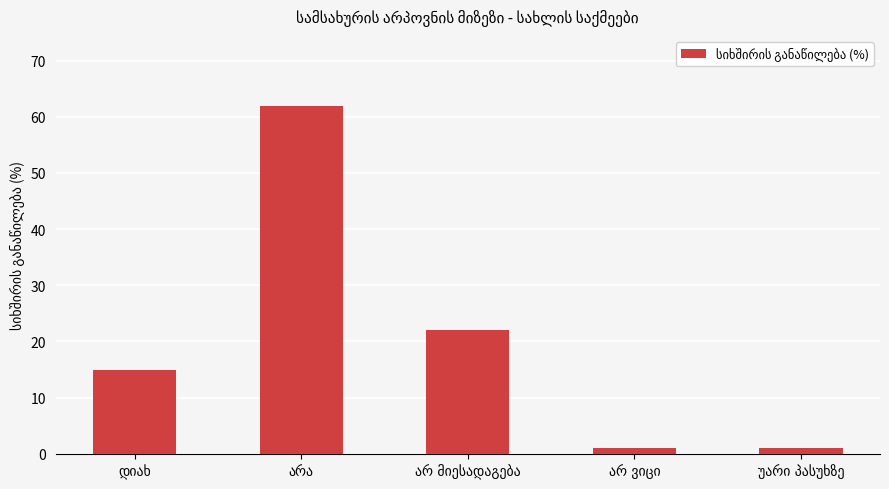

What is the value of the 3rd bar from the left?

22